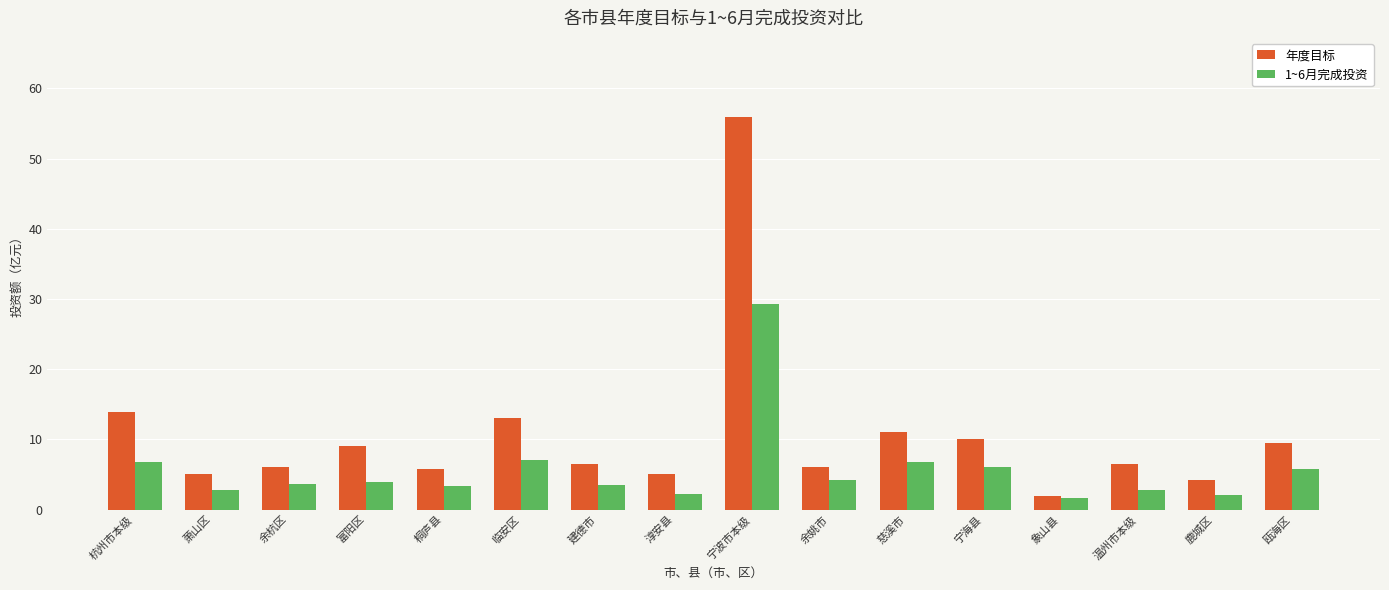

Which series has the widest spread of values?

年度目标